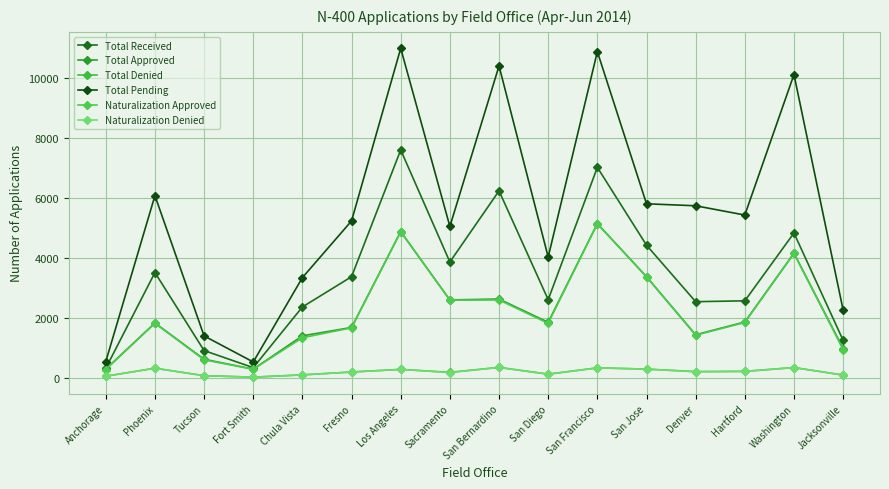

At which category is the sum across all series the highest?

Los Angeles